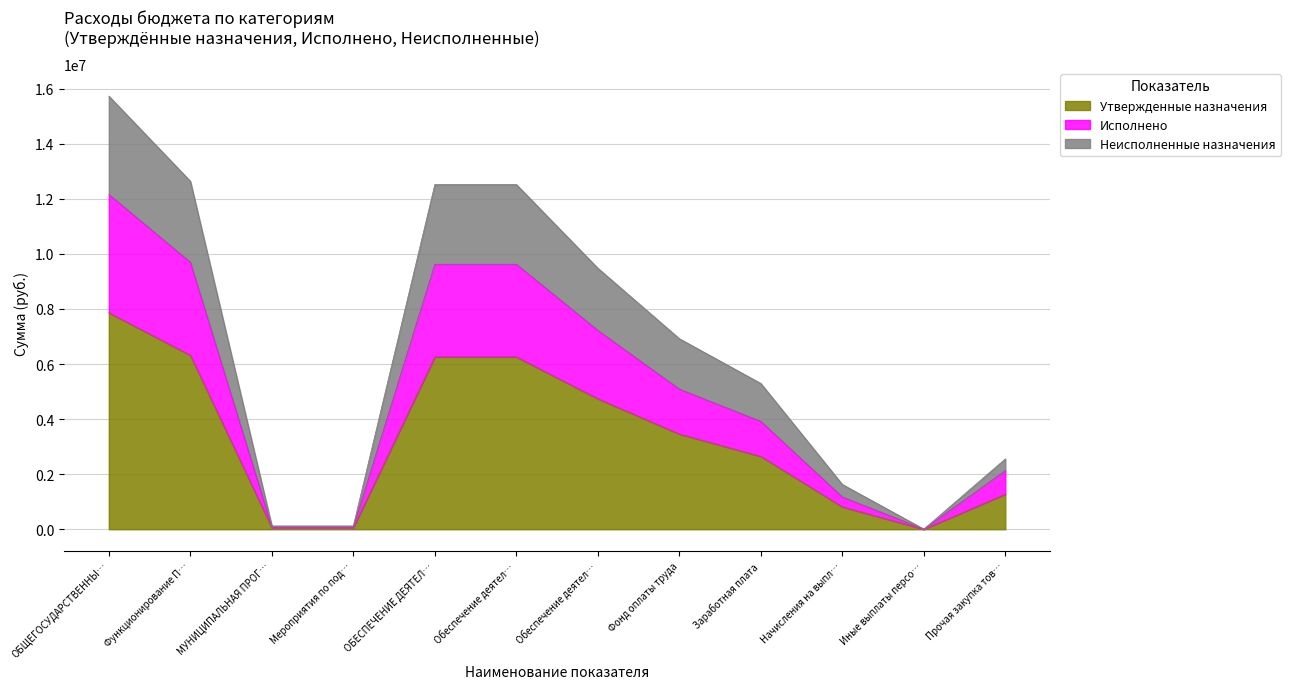

The value of Исполнено at Прочая закупка тов… is 1419729.8. True or false?

False